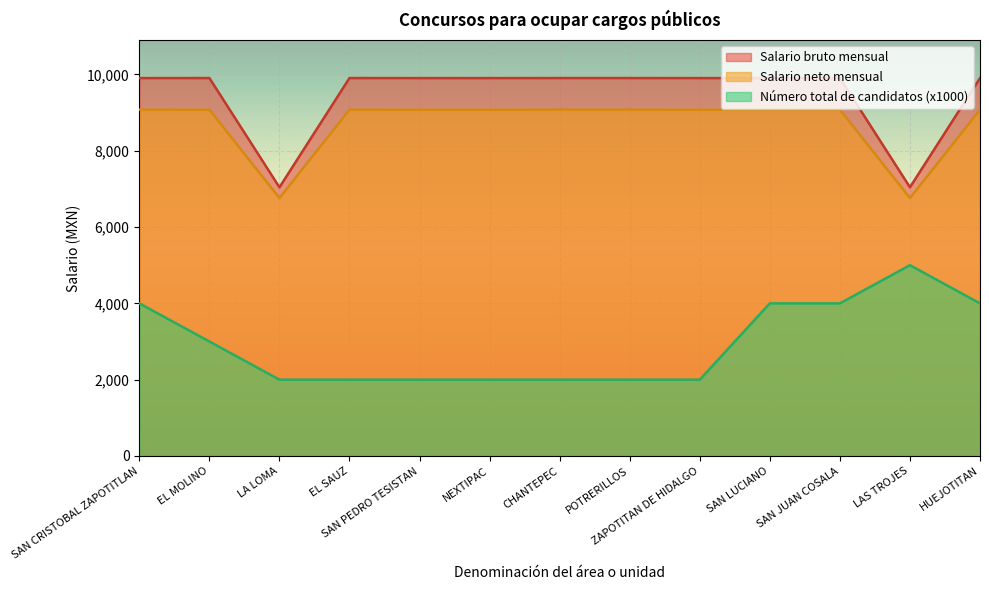

Which category has the lowest value in the Salario bruto mensual series?

LA LOMA